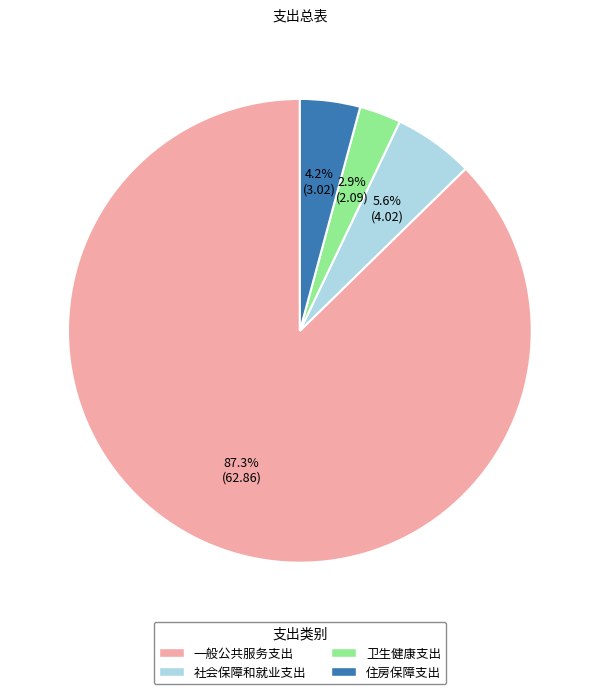

To the nearest percent, what percentage of the pie is 一般公共服务支出?

87%